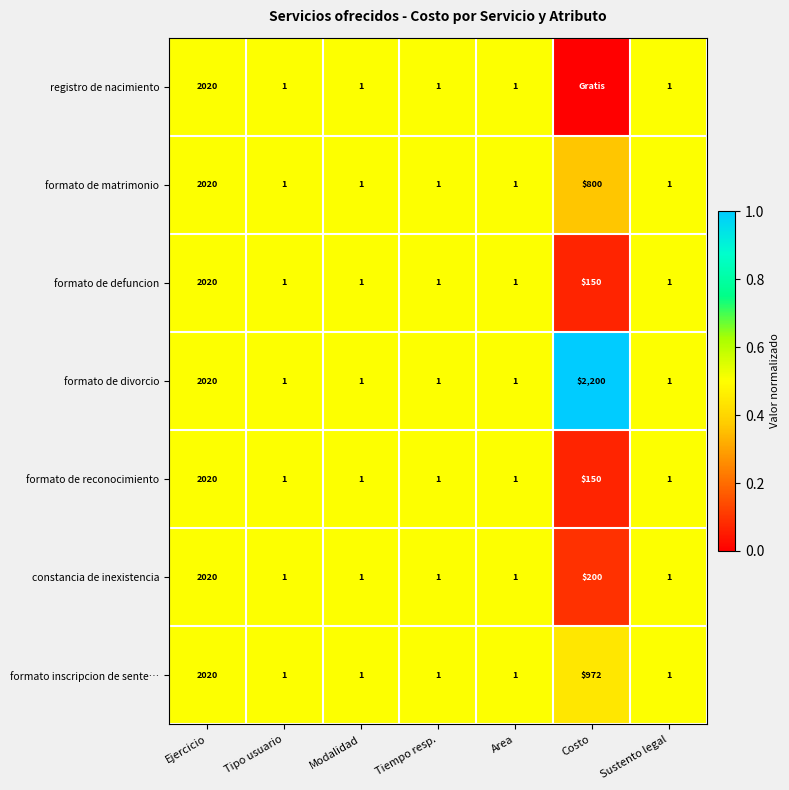

At which label is formato de defuncion closest to 1010?

Costo